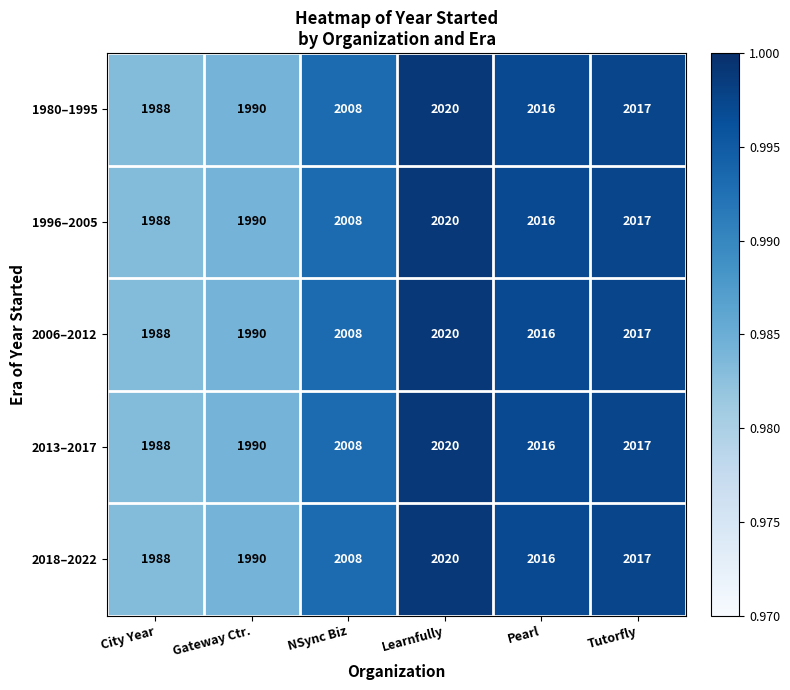

Reading right to left, list all the values displayed in this chart.

1980–1995: Tutorfly=2017	Pearl=2016	Learnfully=2020	NSync Biz=2008	Gateway Ctr.=1990	City Year=1988
1996–2005: Tutorfly=2017	Pearl=2016	Learnfully=2020	NSync Biz=2008	Gateway Ctr.=1990	City Year=1988
2006–2012: Tutorfly=2017	Pearl=2016	Learnfully=2020	NSync Biz=2008	Gateway Ctr.=1990	City Year=1988
2013–2017: Tutorfly=2017	Pearl=2016	Learnfully=2020	NSync Biz=2008	Gateway Ctr.=1990	City Year=1988
2018–2022: Tutorfly=2017	Pearl=2016	Learnfully=2020	NSync Biz=2008	Gateway Ctr.=1990	City Year=1988